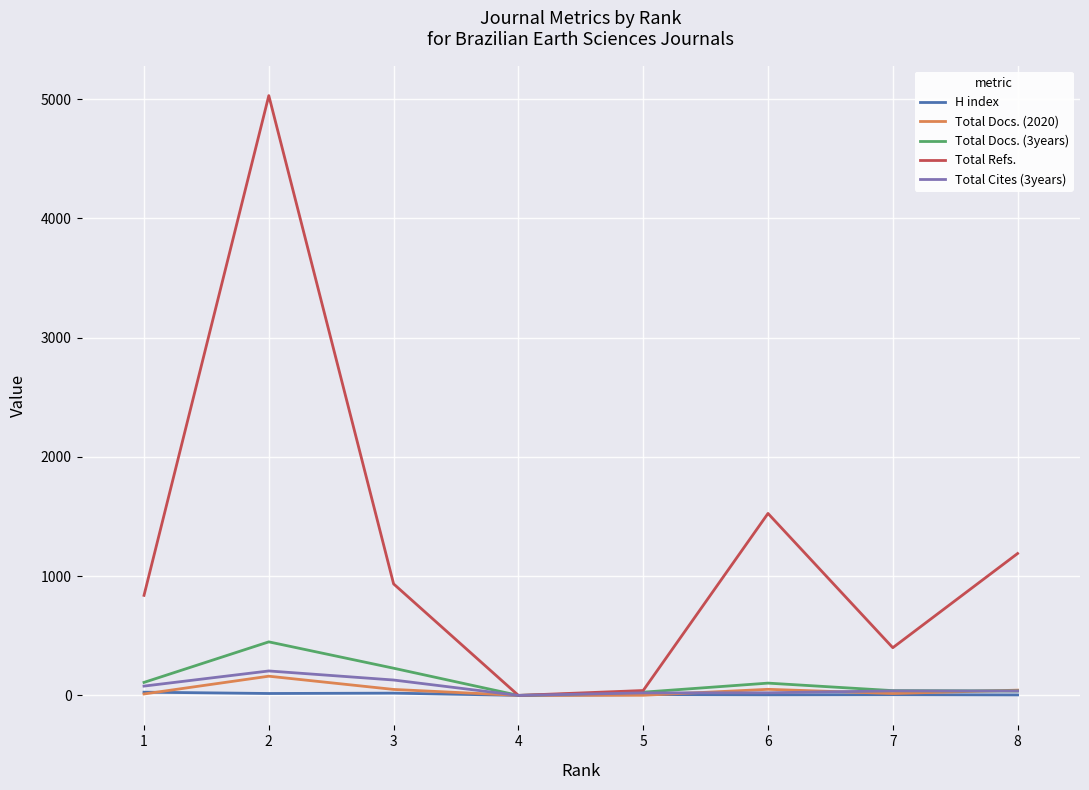

Which series has the largest total across all categories?

Total Refs.